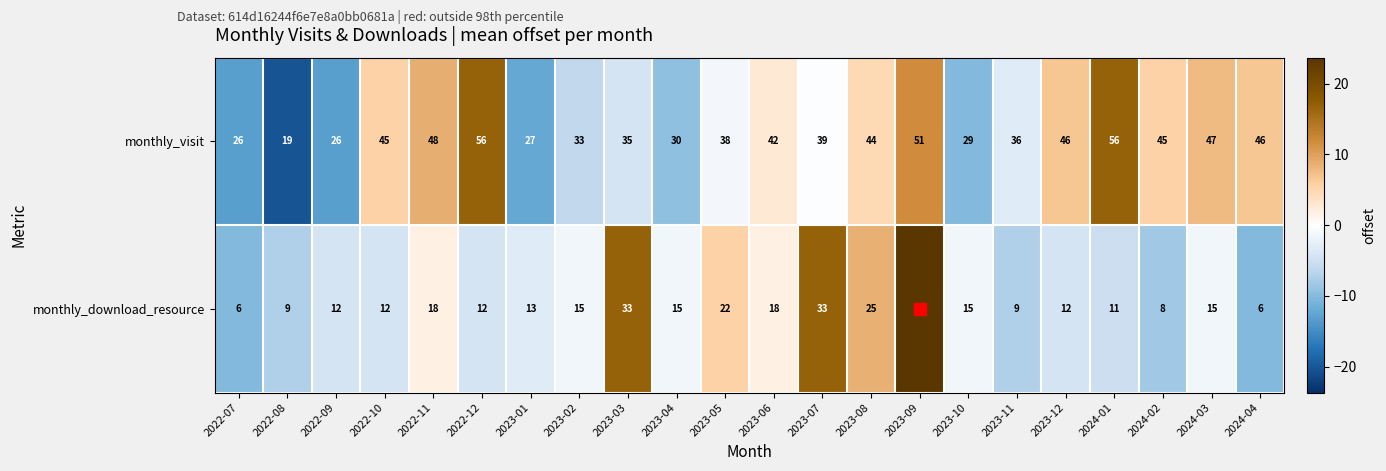

What is the maximum value shown in the chart?

56